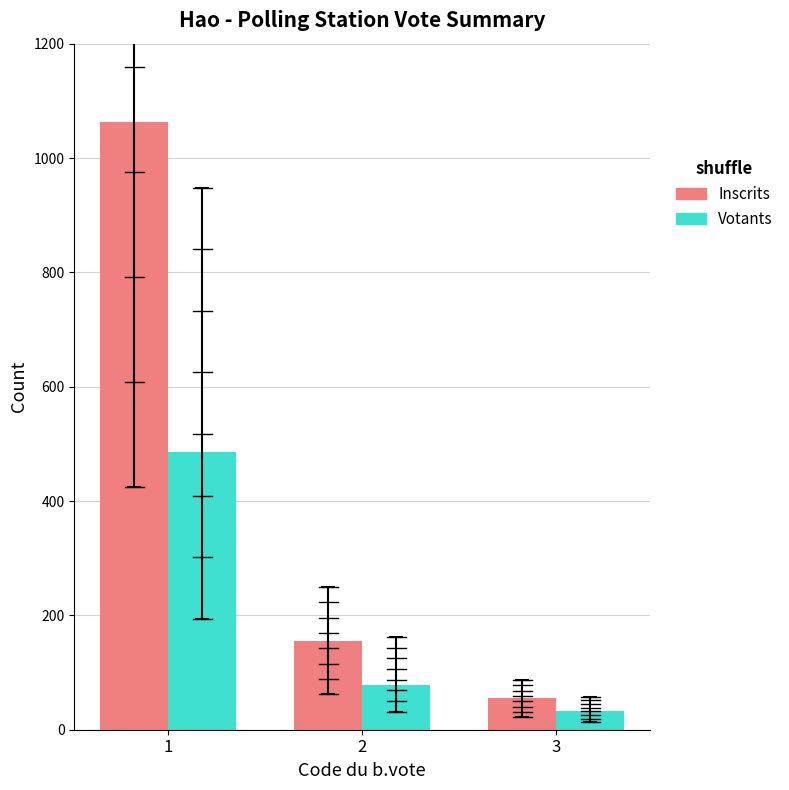

What is the approximate value of Inscrits at 3?

55